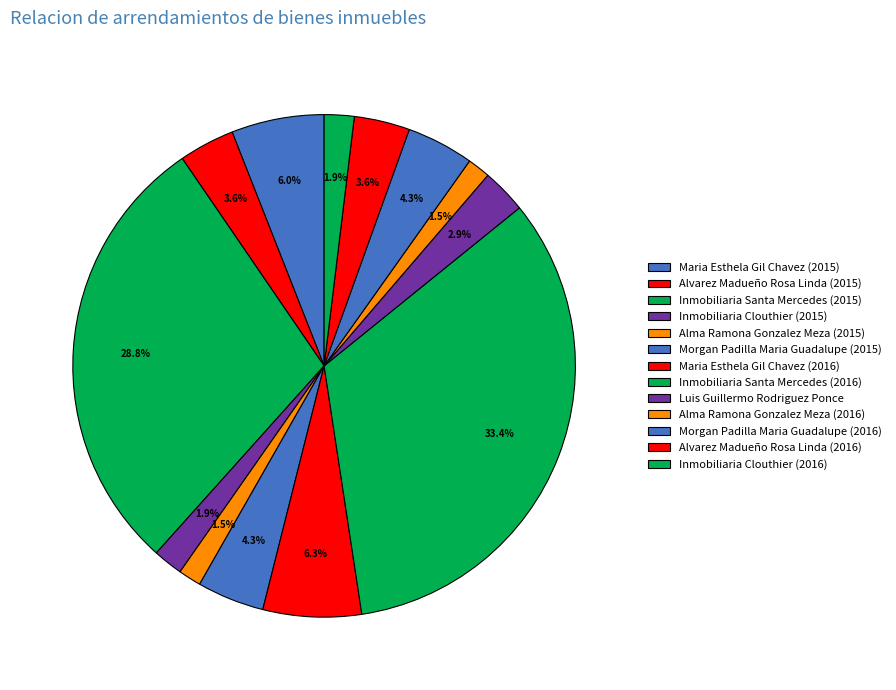

How many slices are in this pie chart?

13